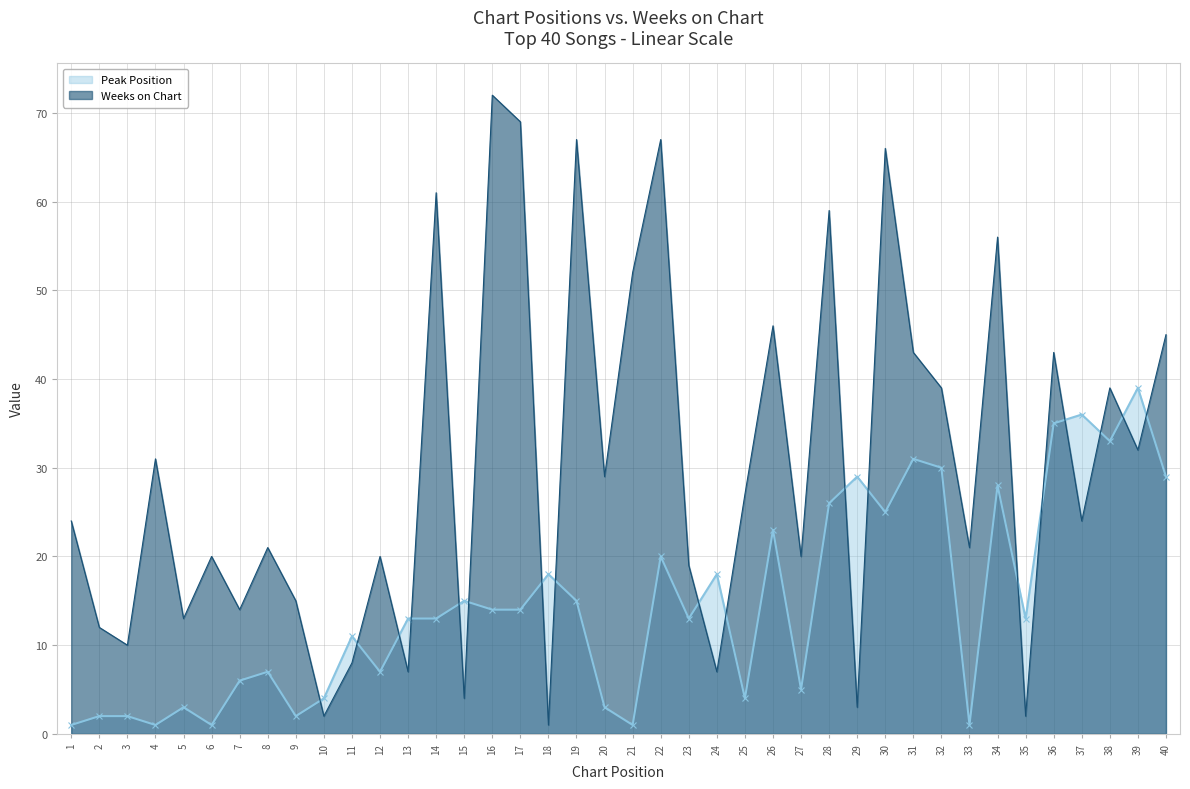

At 7, list the series in order from largest to smallest.

Weeks on Chart, Peak Position